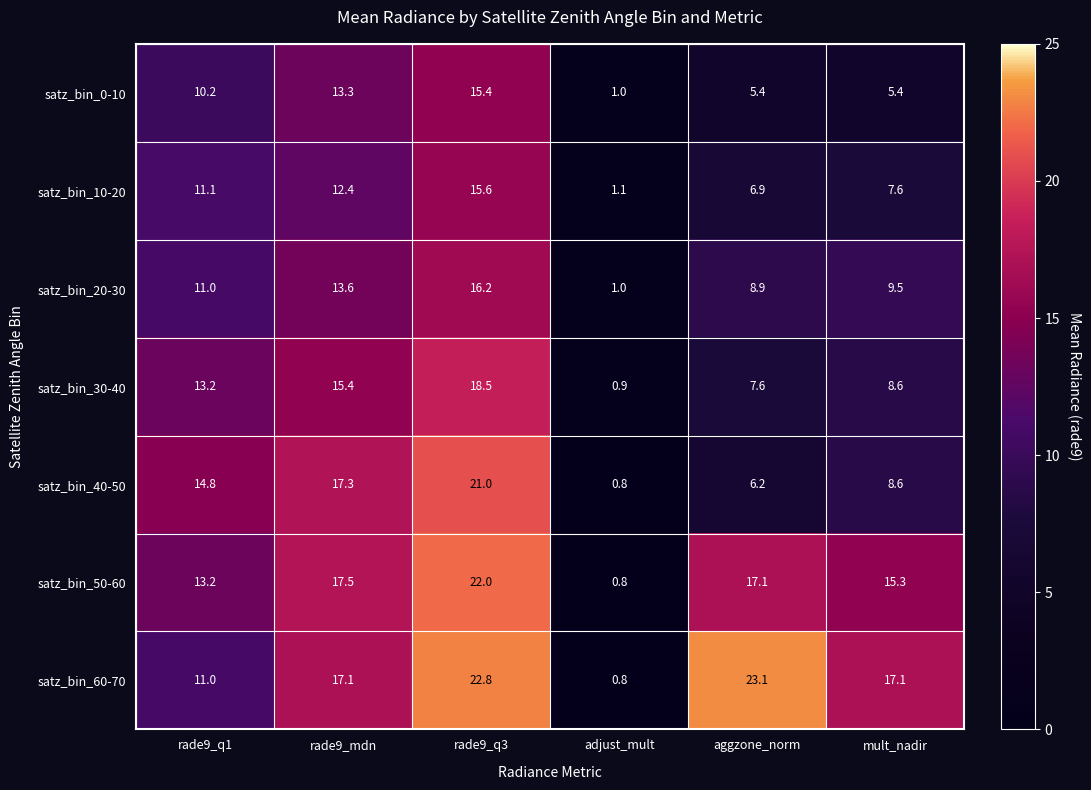

What is the sum of all satz_bin_20-30 values?

60.2